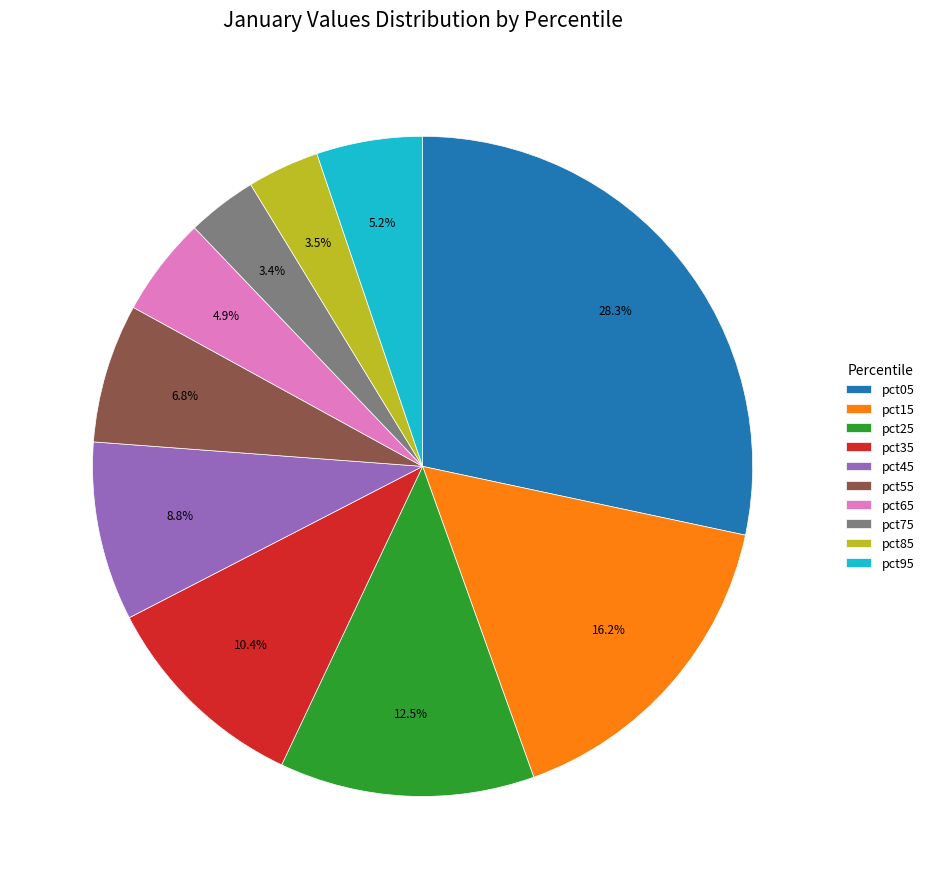

The pct85 slice represents 12% of the pie. True or false?

False